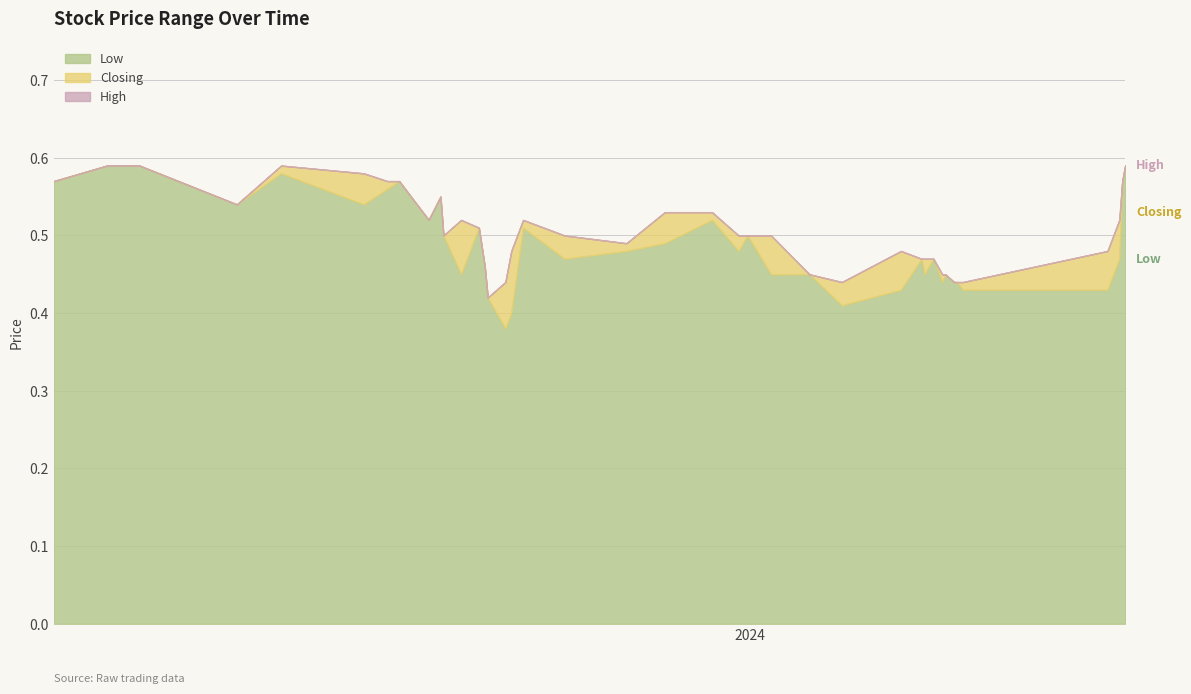

How many interior local valleys does the High series have?

6